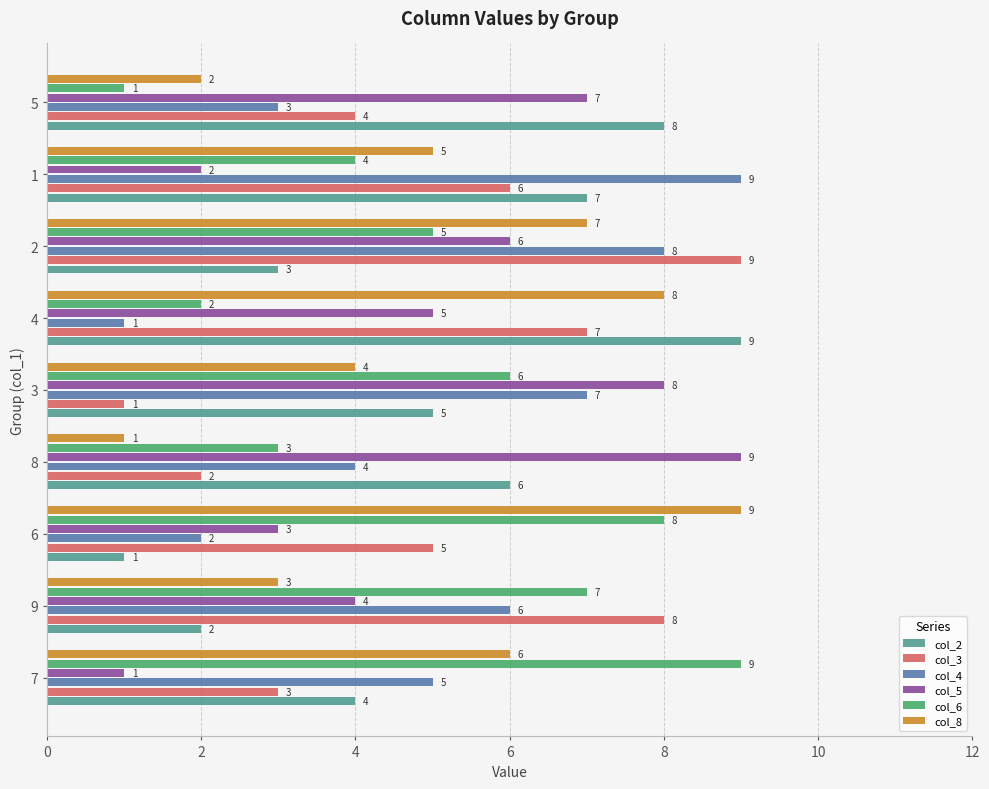

What is the spread (max minus min) of values at 6?

8